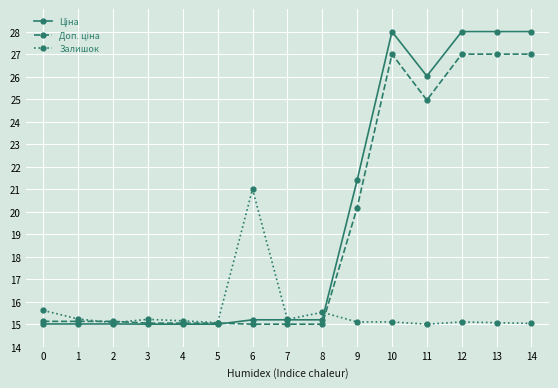

At how many categories does at least one series exceed 19?

7